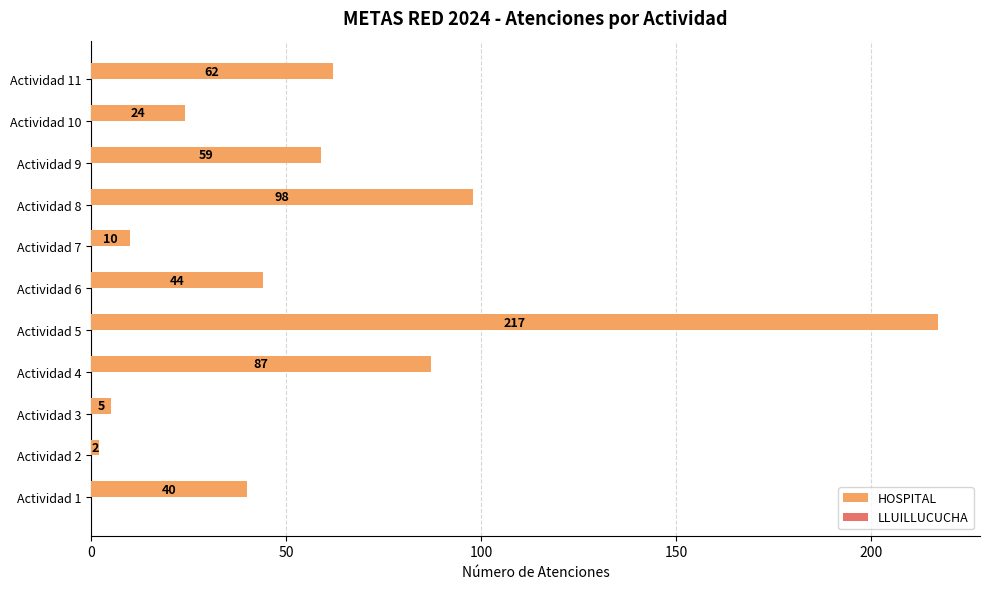

Rank the categories by value from lowest to highest.

Actividad 2, Actividad 3, Actividad 7, Actividad 10, Actividad 1, Actividad 6, Actividad 9, Actividad 11, Actividad 4, Actividad 8, Actividad 5